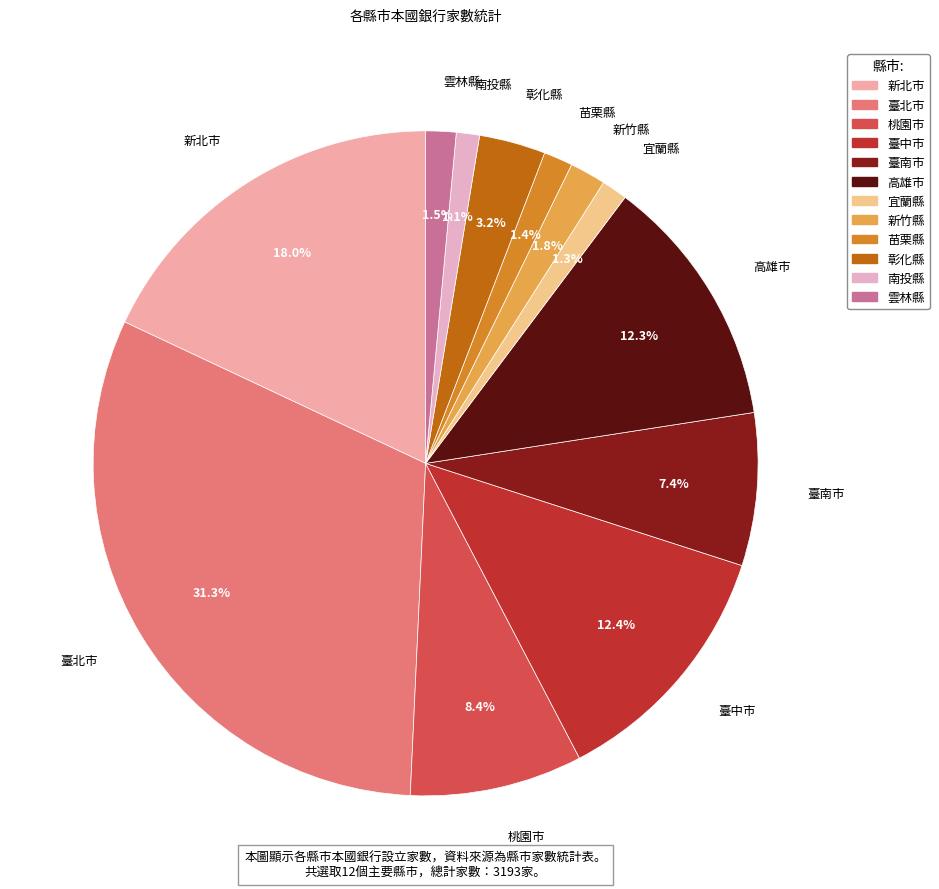

True or false: 南投縣 accounts for 1% of the total.

True